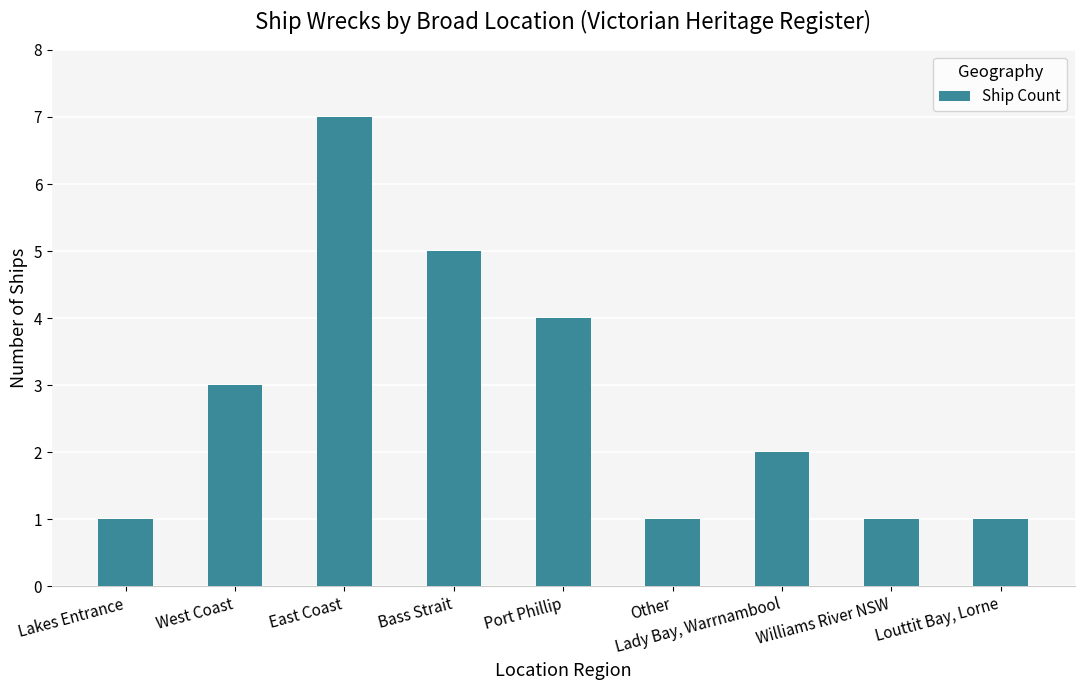

Reading left to right, what are all the values shown in this chart?

1	3	7	5	4	1	2	1	1